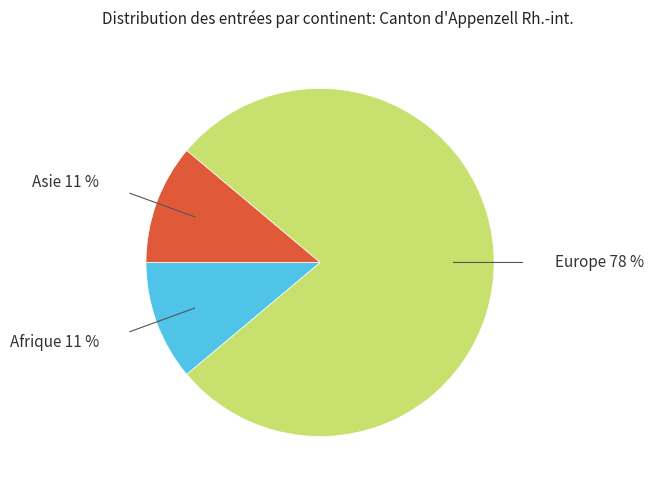

To the nearest percent, what percentage of the pie is Europe?

78%